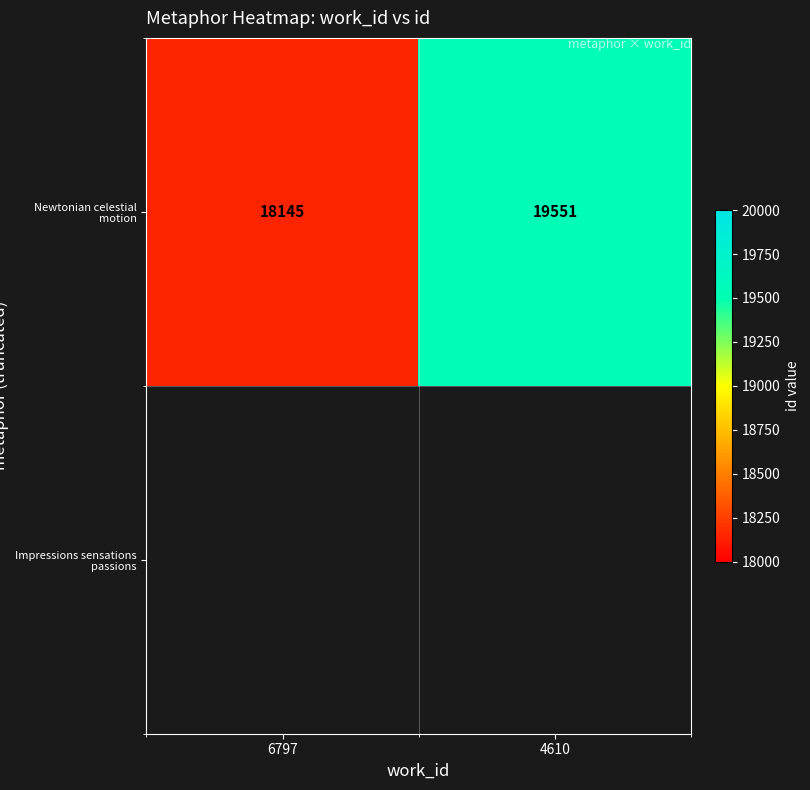

Rank the categories by value from lowest to highest.

6797, 4610